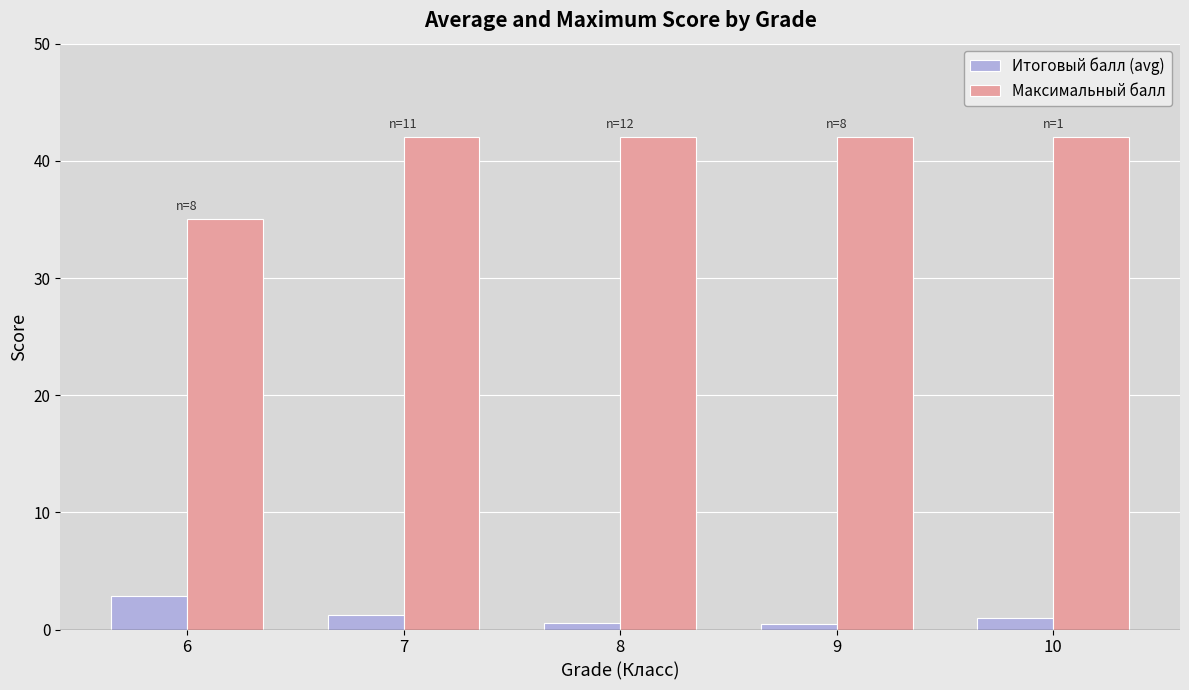

Which series has the largest total across all categories?

Максимальный балл